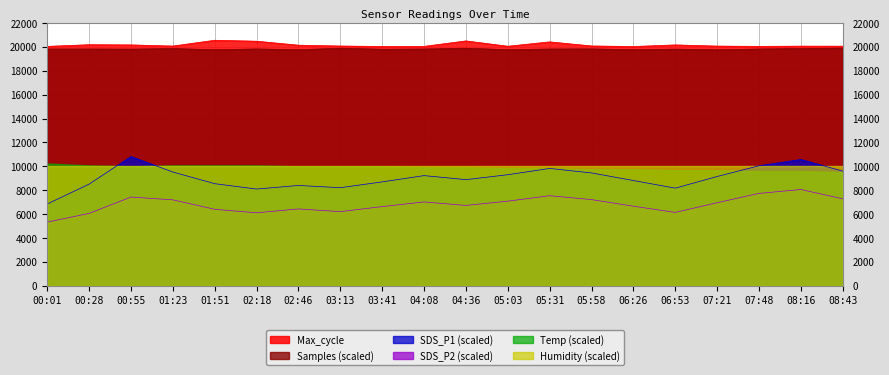

True or false: SDS_P1 has a value of 4377.0 at 05:31.

False